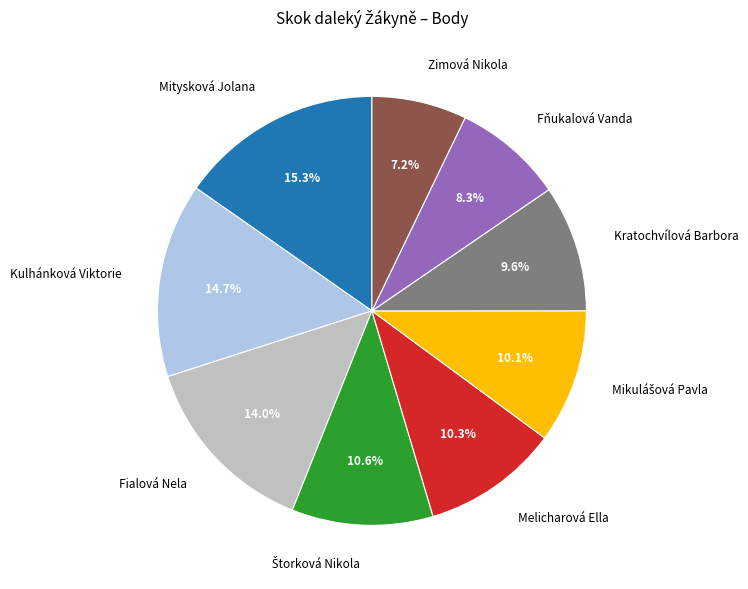

What is the largest slice in the pie chart?

Mitysková Jolana